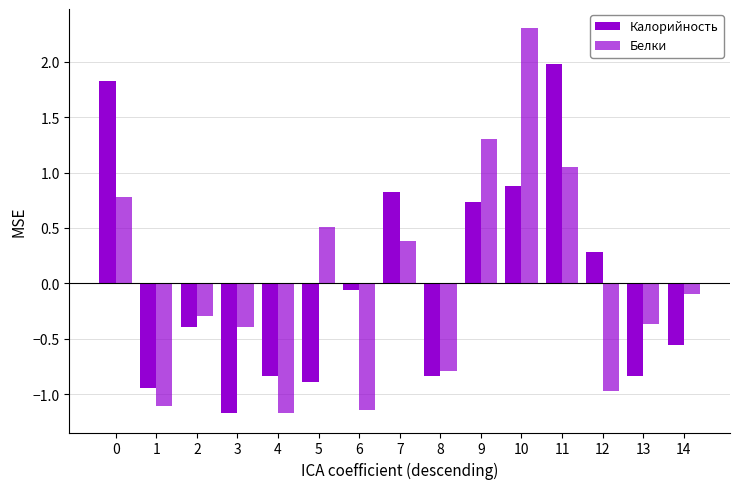

How many groups of bars are there?

15